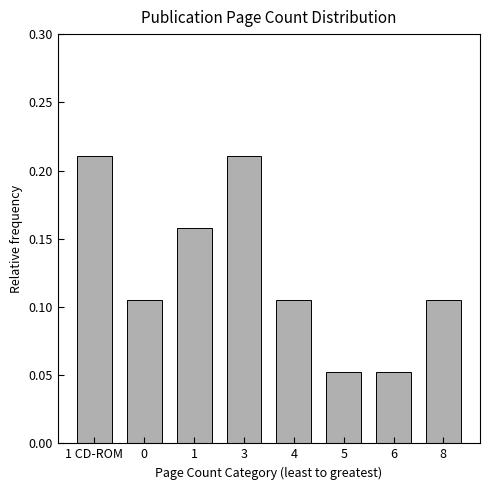

Between 6 and 4, which is larger?

4